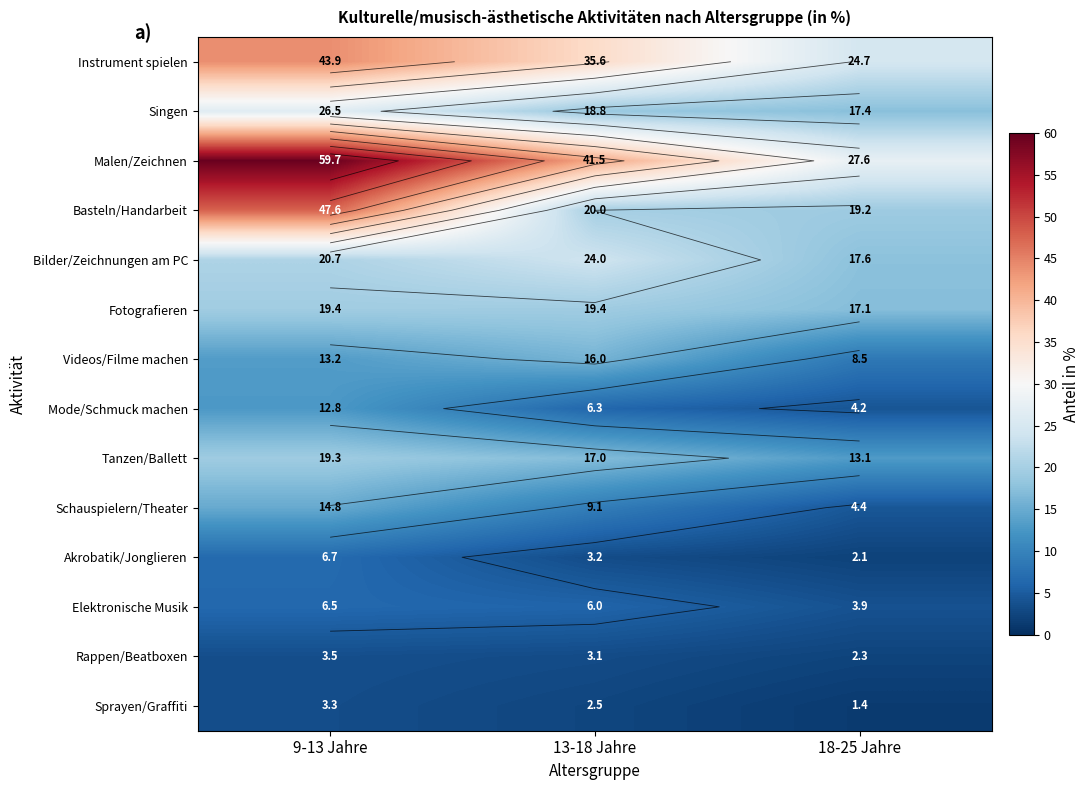

What is the maximum value for Videos/Filme machen?

16.0